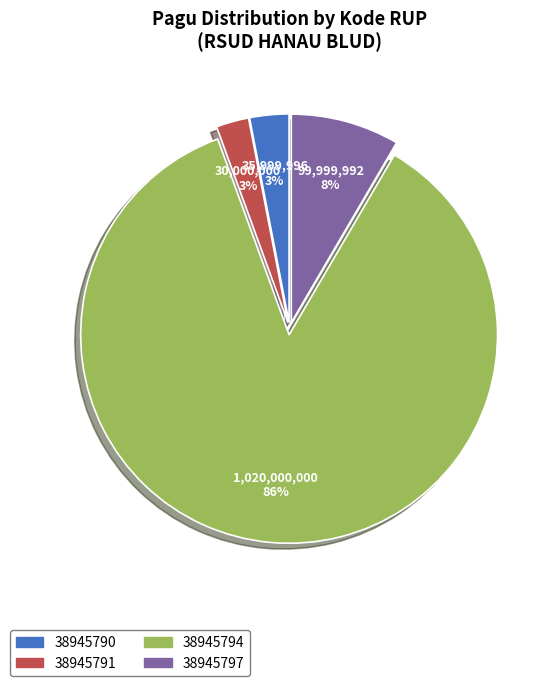

Is there any slice that represents more than half of the pie?

Yes